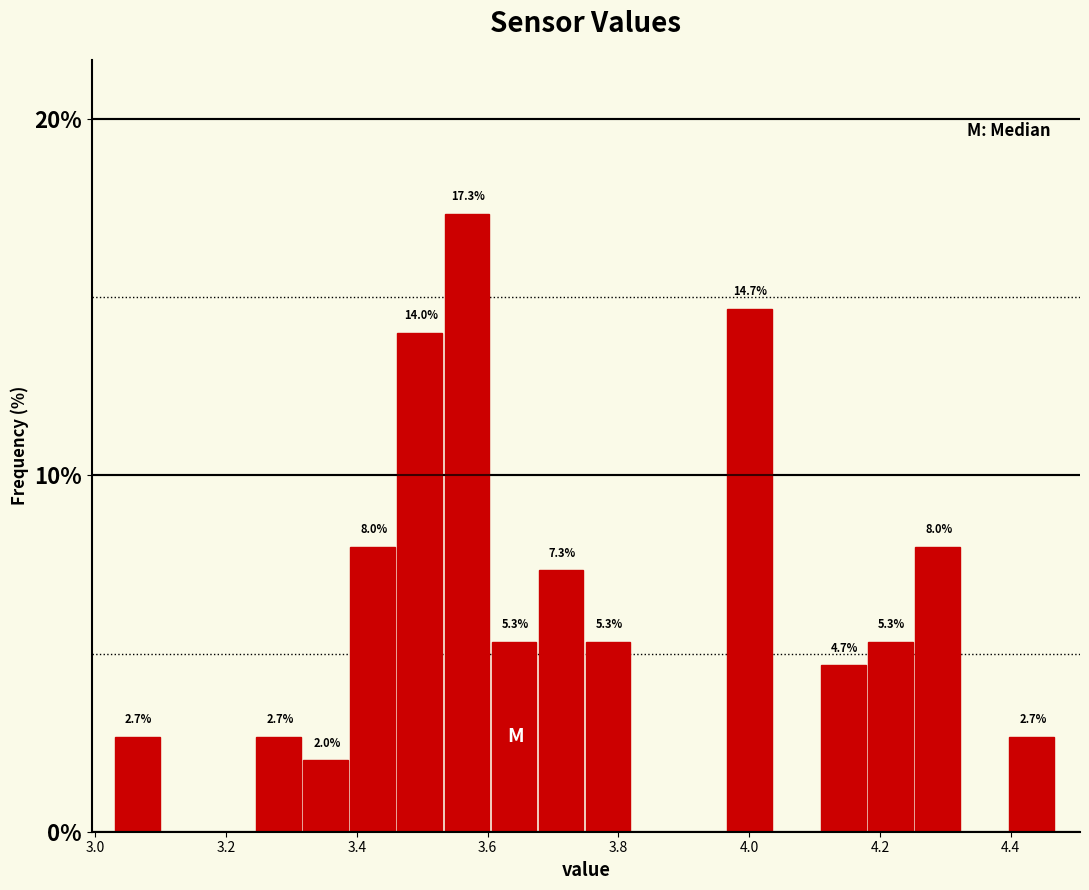

Read against the x-axis, roughly where is the centre of the tallest bar?

3.56